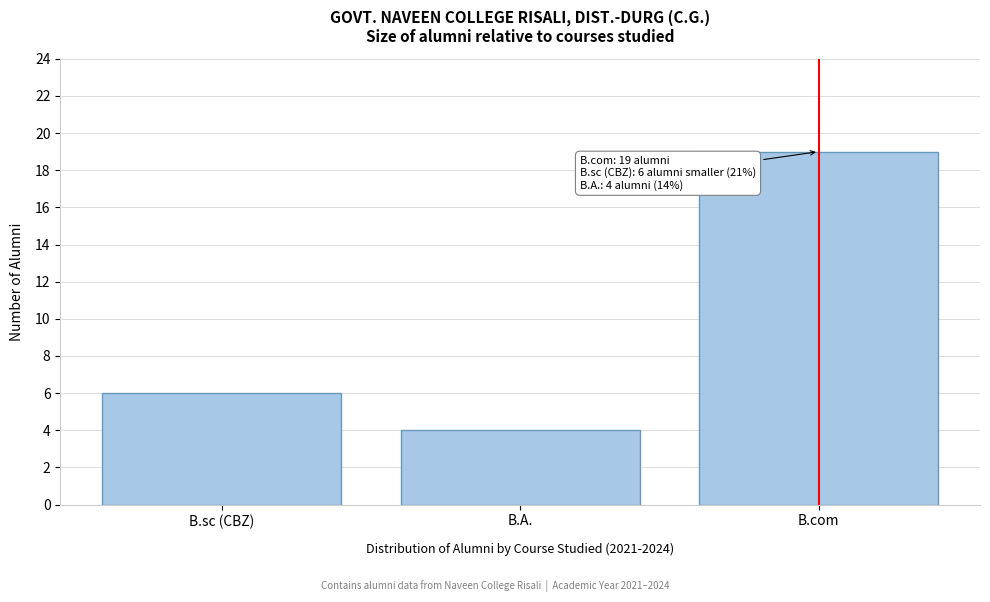

Reading left to right, list all the values displayed in this chart.

6	4	19